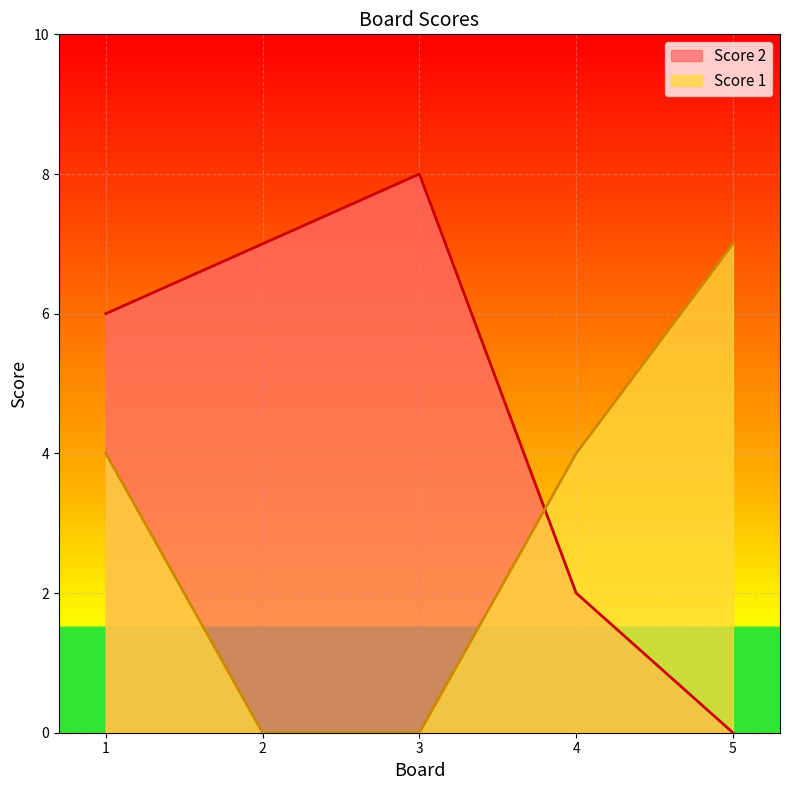

Is it true that Score 2 equals 0 at 5?

True